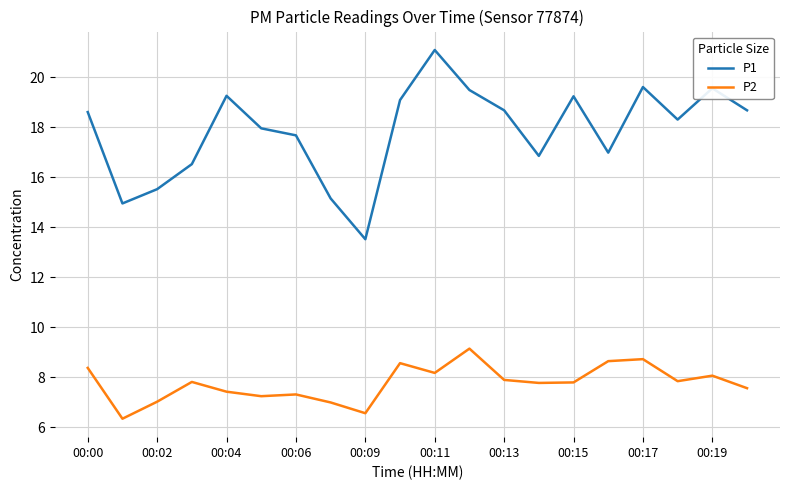

What is the lowest value of the P1 series?

13.5